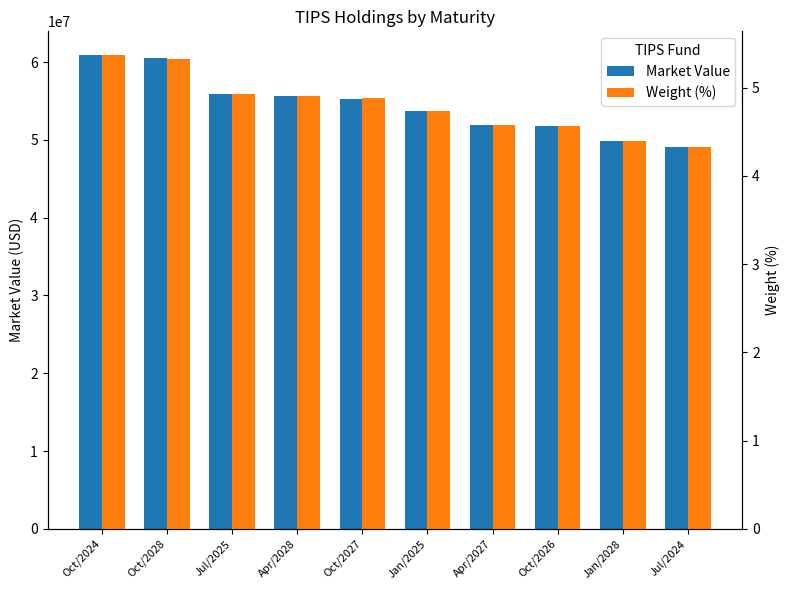

How many values in the Market Value series exceed 55304000?

5